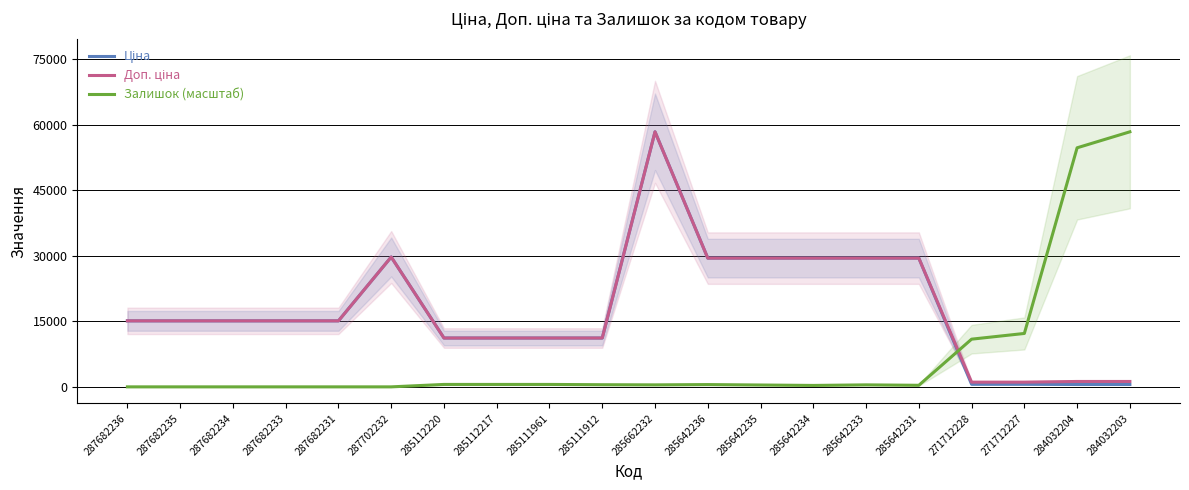

How many lines are shown in the chart?

3